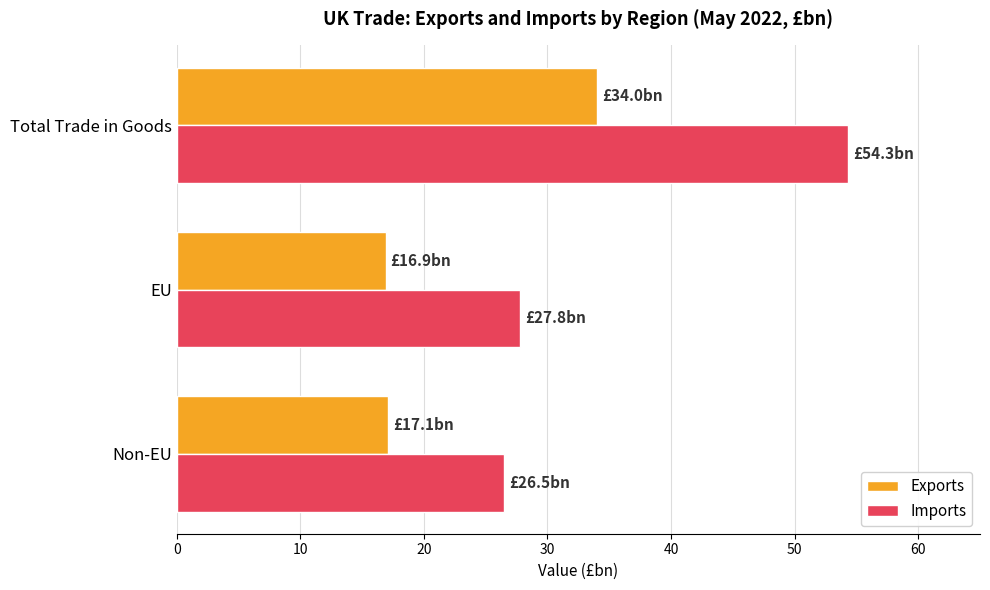

What is the lowest value of the Exports series?

16.9